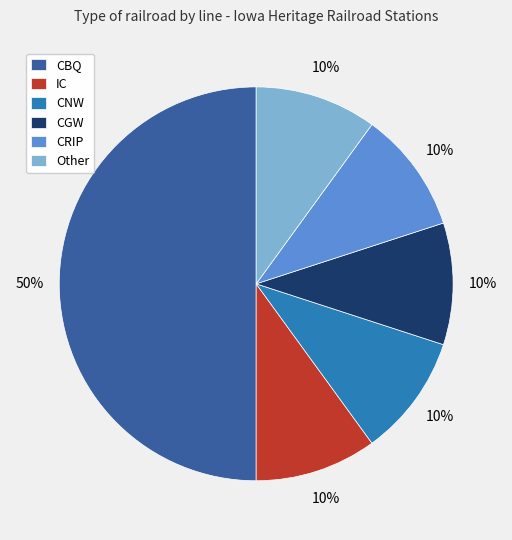

How many slices are in this pie chart?

6